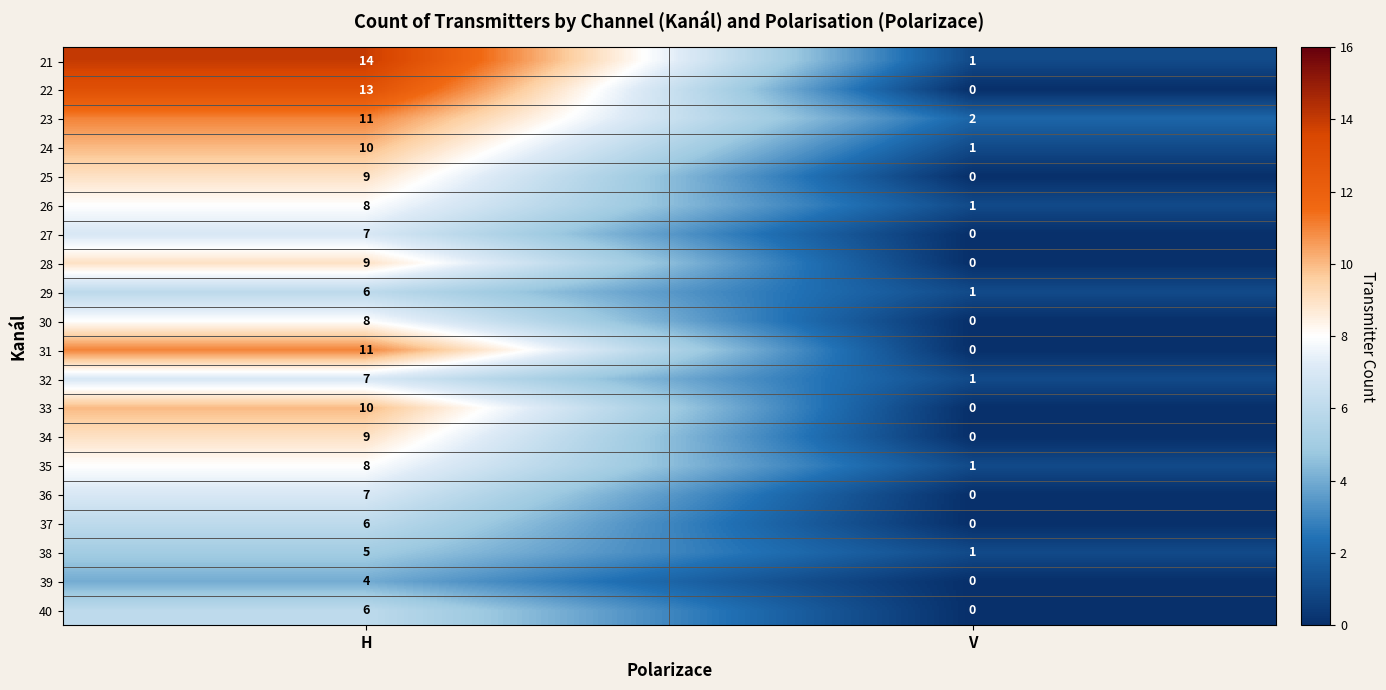

The value of 31 at V is 6. True or false?

False